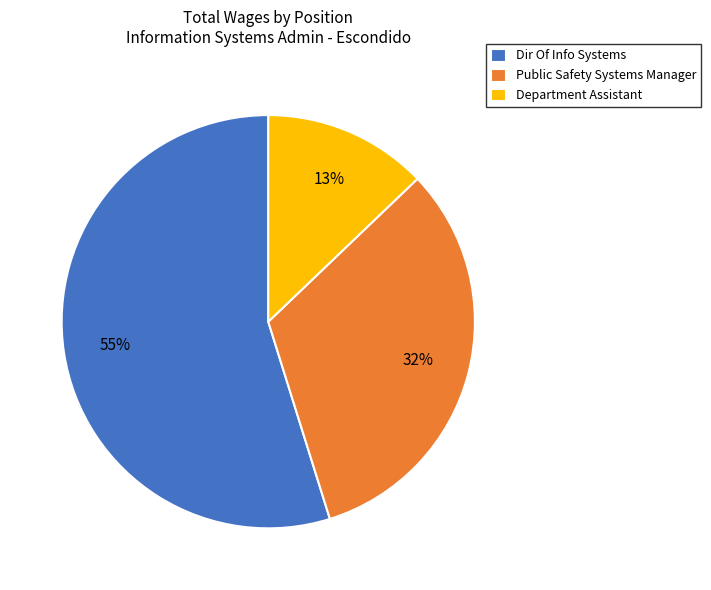

Between Public Safety Systems Manager and Dir Of Info Systems, which is larger?

Dir Of Info Systems